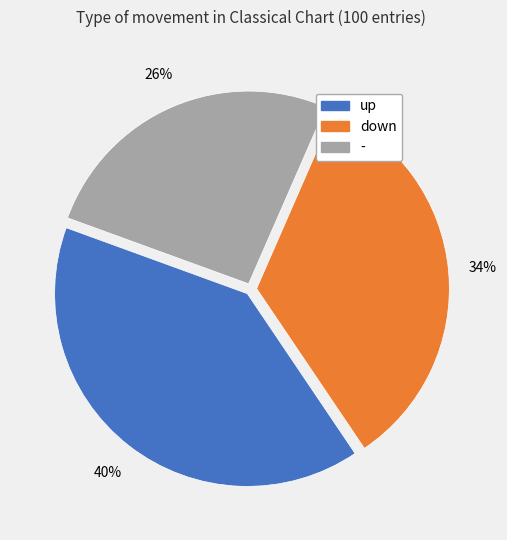

To the nearest percent, what is the average slice percentage?

33%